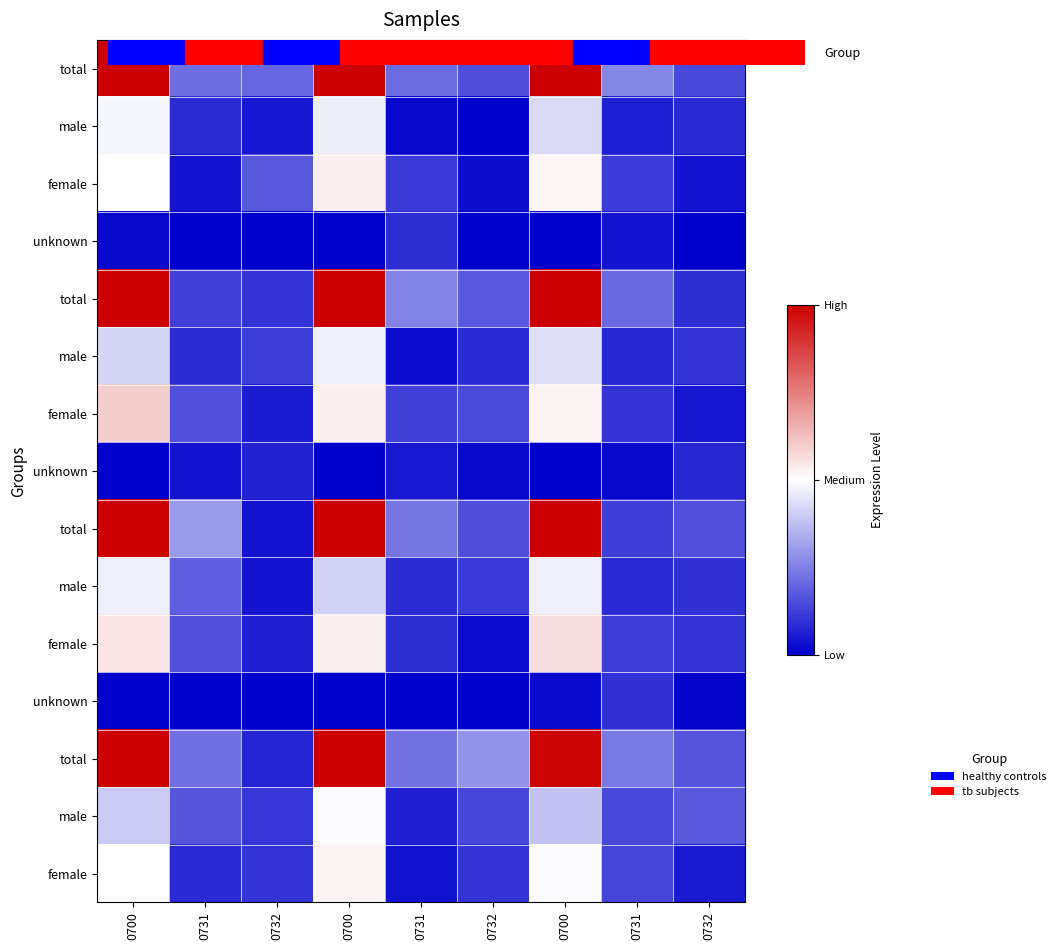

Which has a higher value, 0731 or 0731?

0731